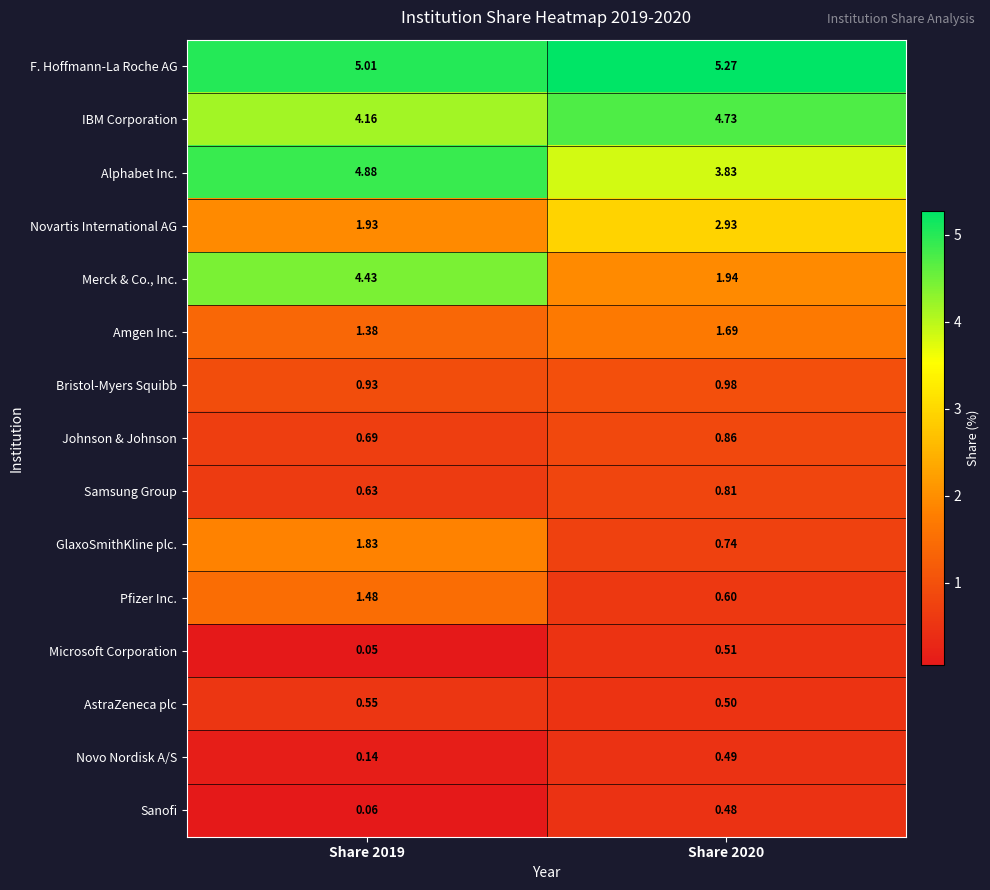

Which series has the widest spread of values?

Merck & Co., Inc.